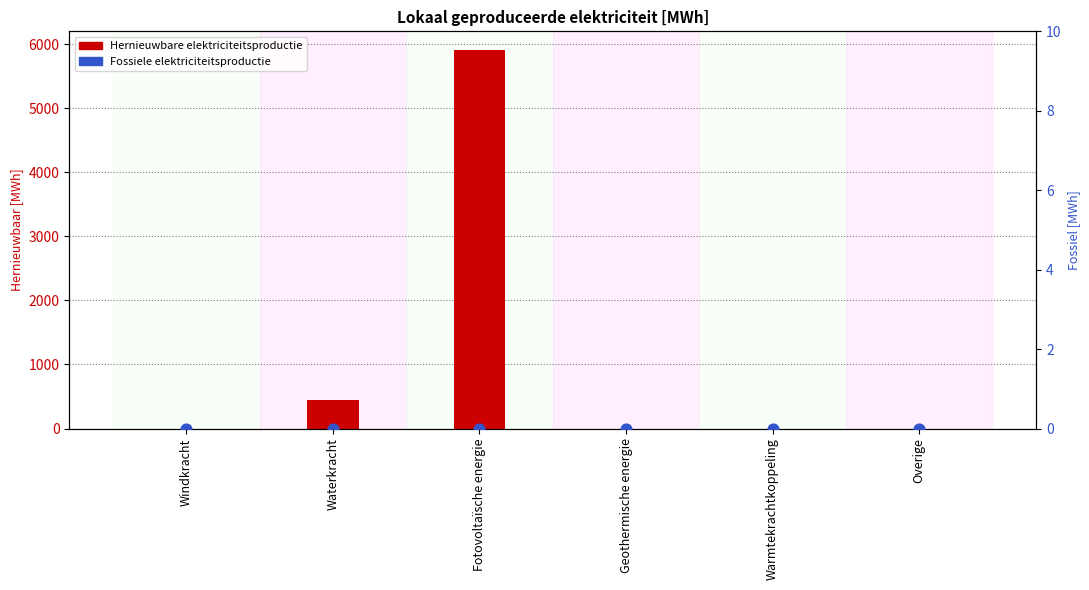

At how many categories does at least one series exceed 3924?

1